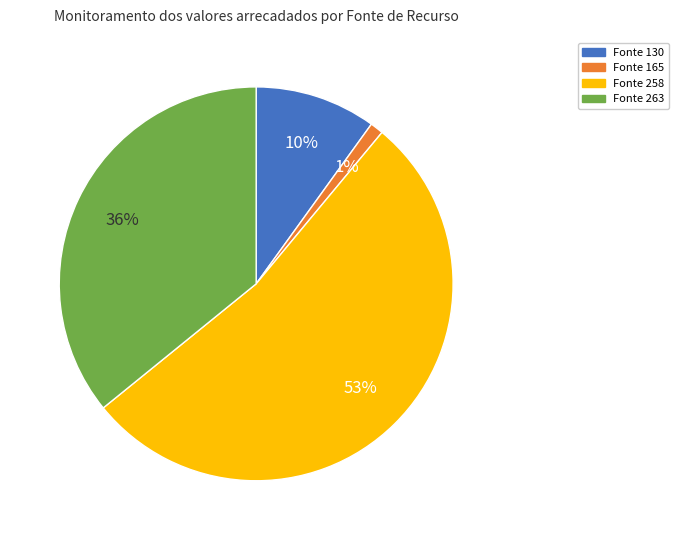

To the nearest percent, what is the difference between the largest and smallest slice percentages?

52%